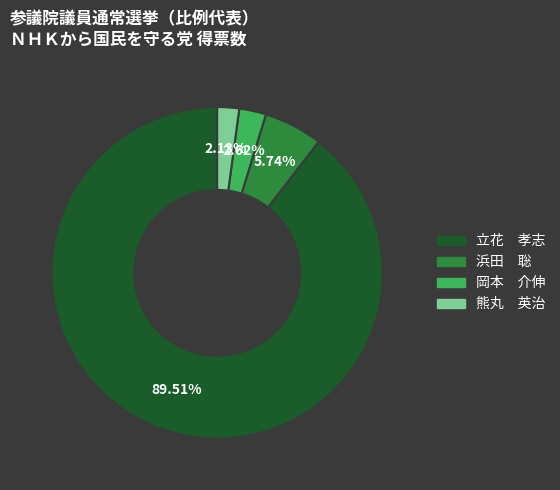

Is there any slice that represents more than half of the pie?

Yes